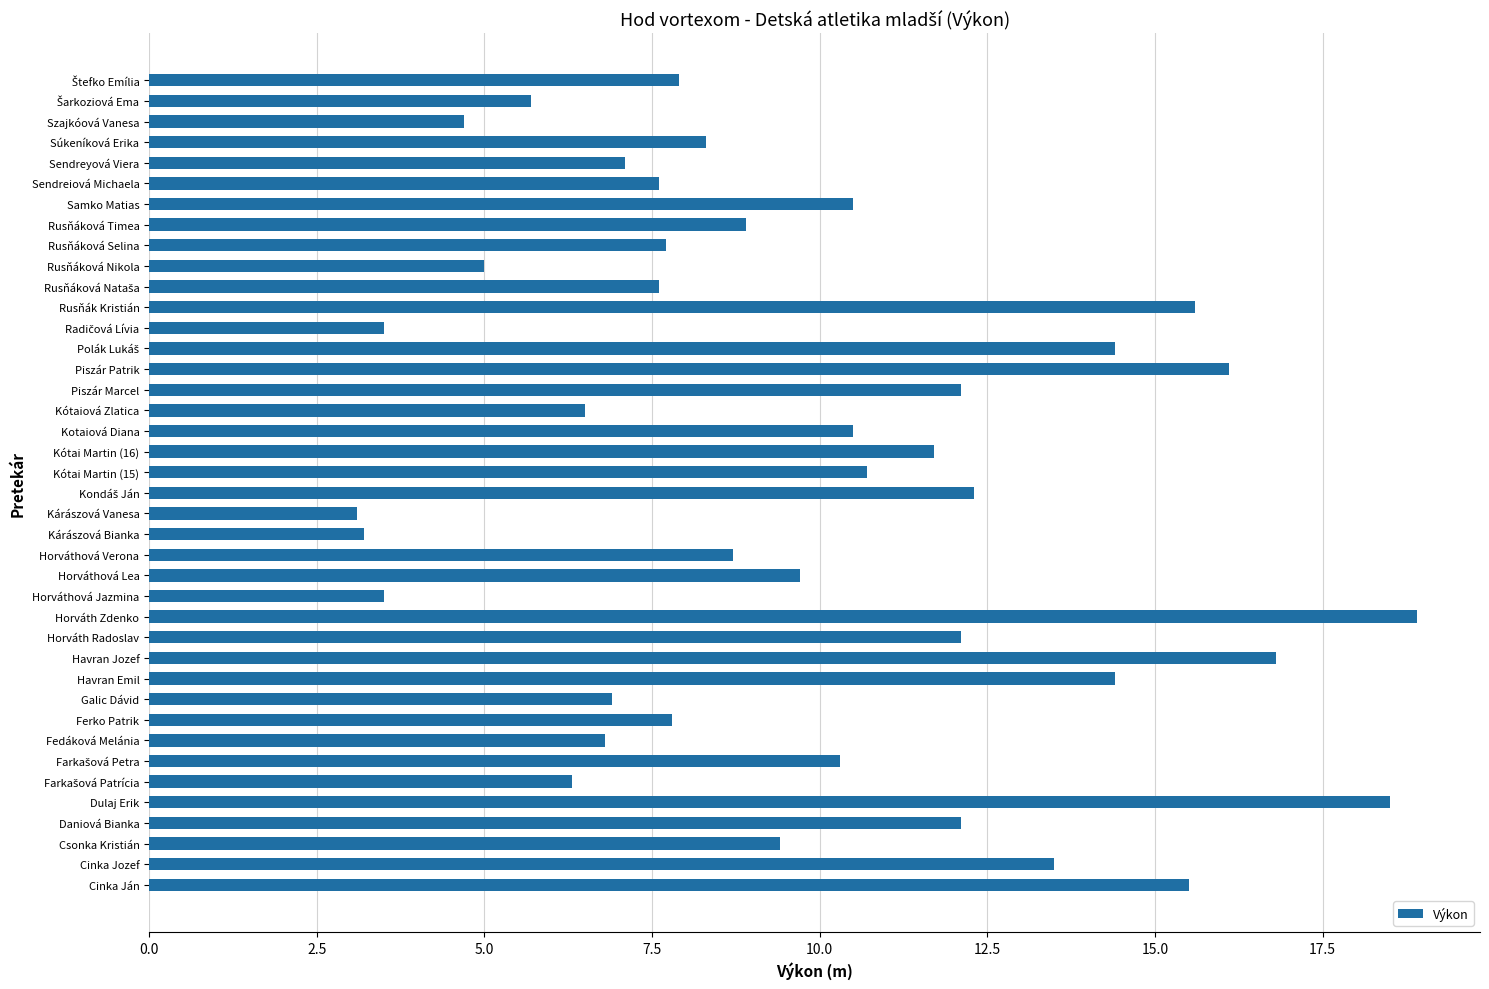

What is the maximum value shown in the chart?

18.9